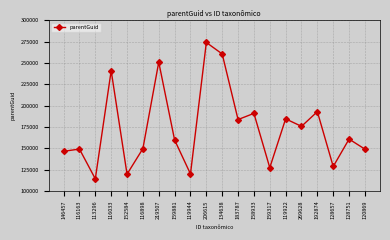

What position from the left is 146457?

1